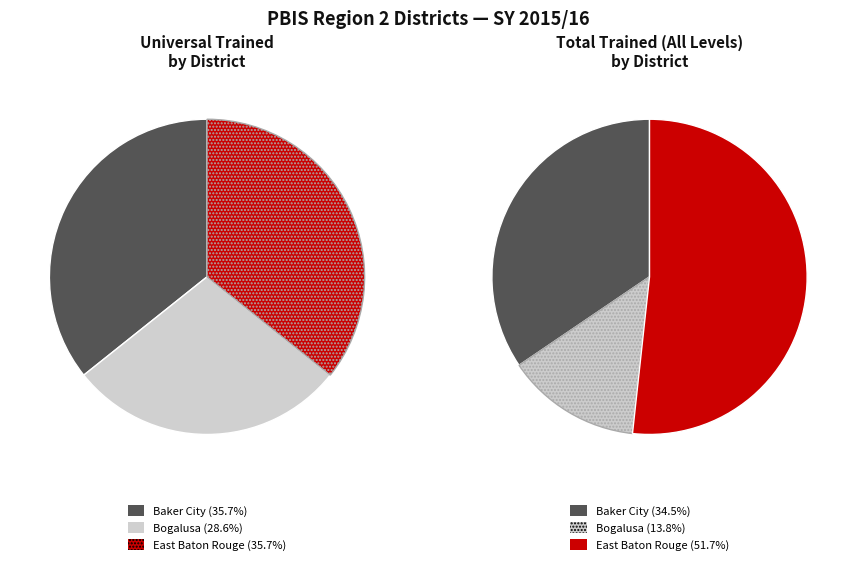

What percentage do Baker City and East Baton Rouge together represent?

71.4%